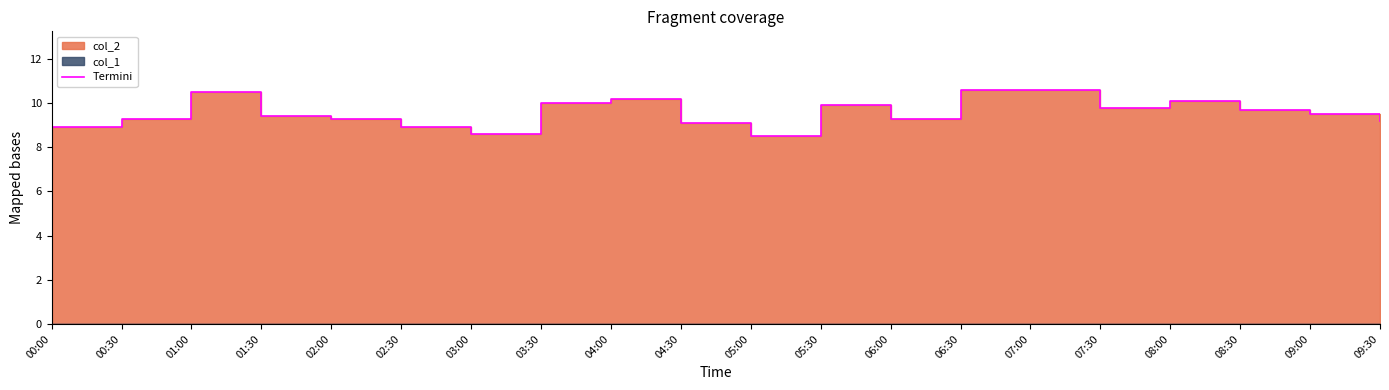

Reading right to left, transcribe all the data shown in this chart.

09:30=9.2	09:00=9.5	08:30=9.7	08:00=10.1	07:30=9.8	07:00=10.6	06:30=10.6	06:00=9.3	05:30=9.9	05:00=8.5	04:30=9.1	04:00=10.2	03:30=10.0	03:00=8.6	02:30=8.9	02:00=9.3	01:30=9.4	01:00=10.5	00:30=9.3	00:00=8.9